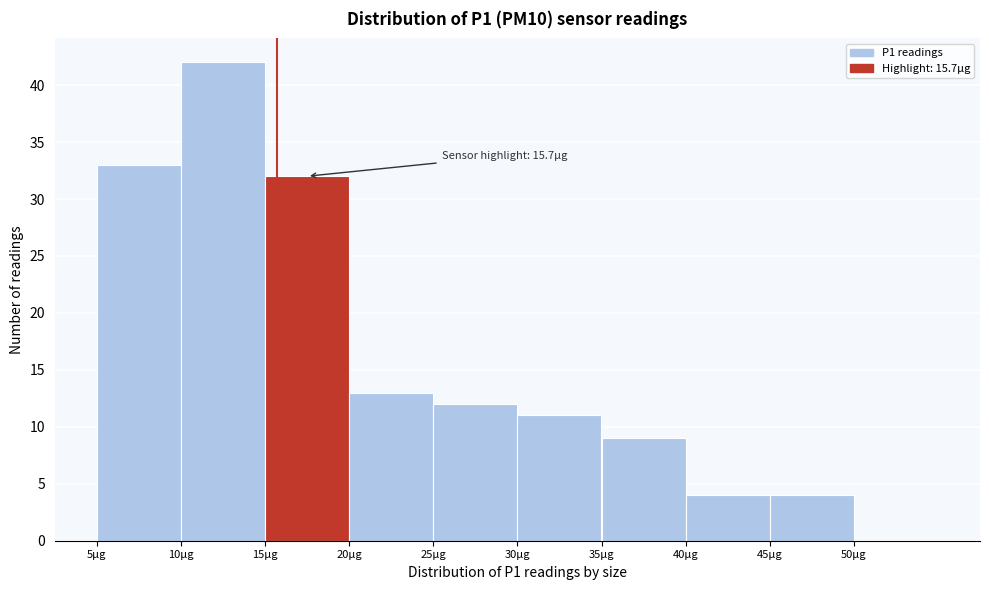

Which range on the x-axis has the tallest bar?

10 to 15